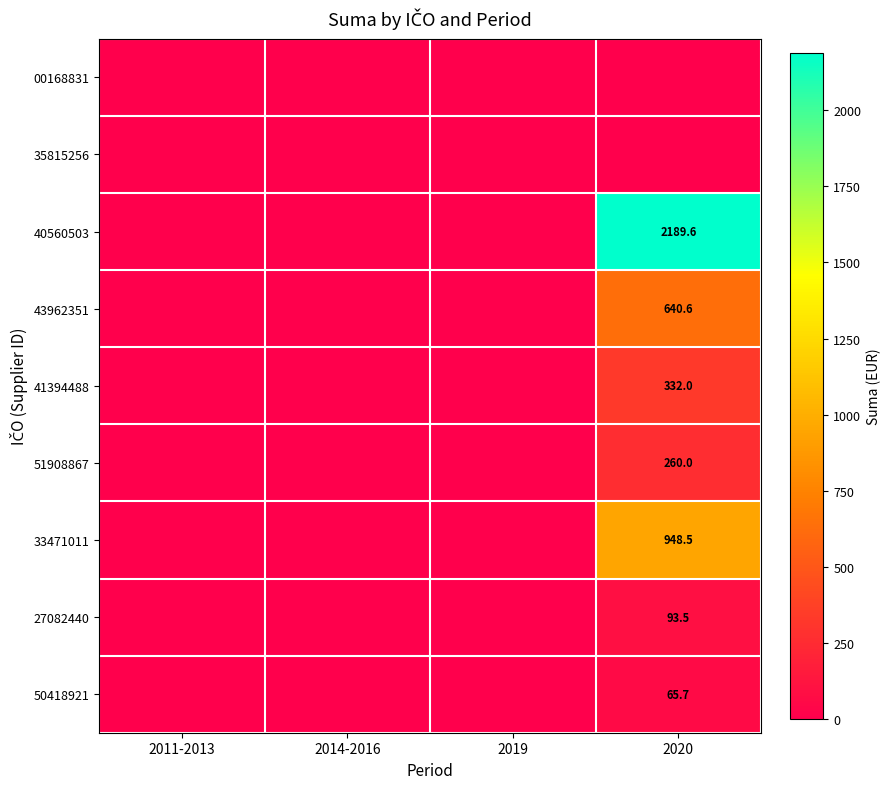

The value of 40560503 at 2020 is 2952.0. True or false?

False